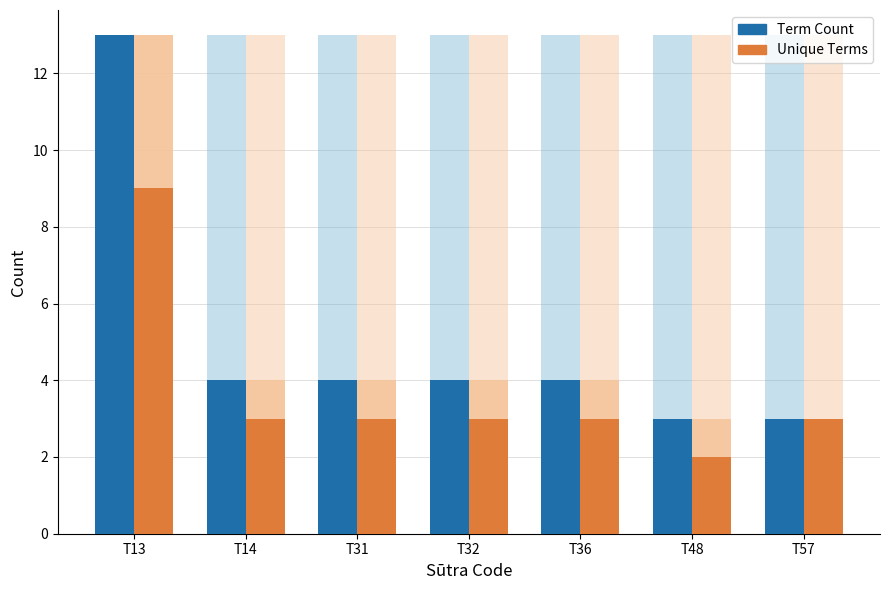

How many bars are there in each group?

2